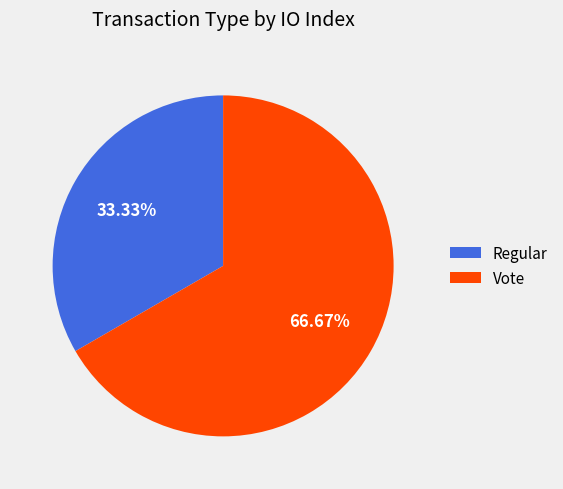

How many slices are in this pie chart?

2